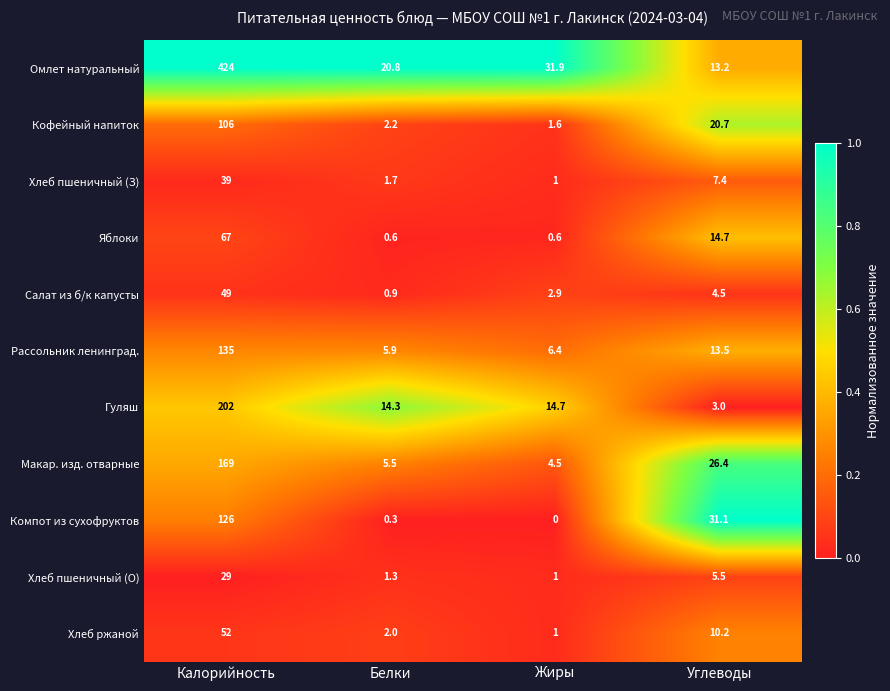

At which category is the sum across all series the highest?

Калорийность